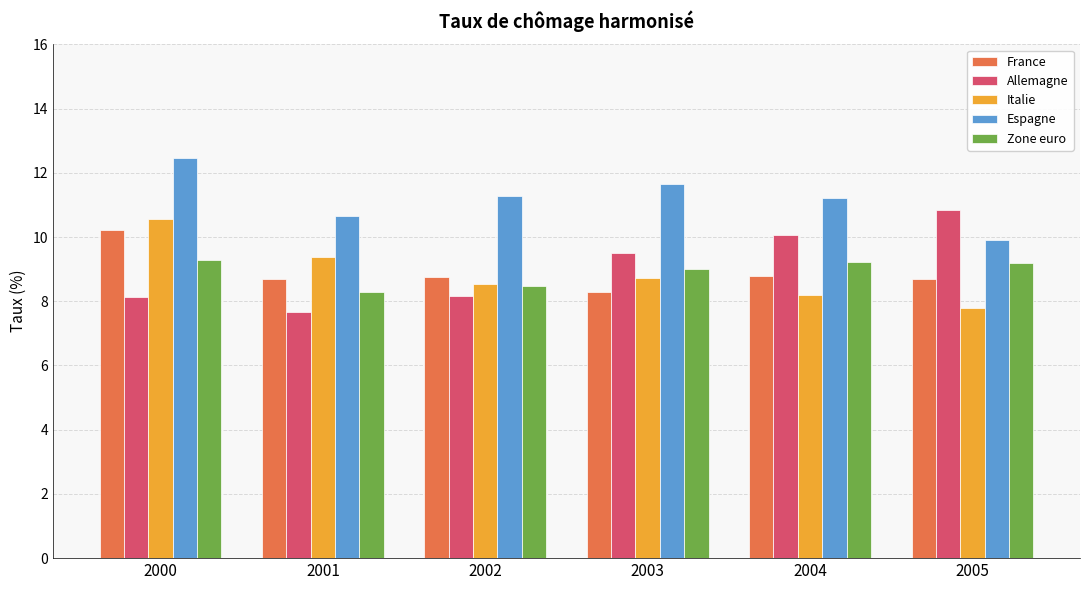

Which category has the lowest value in the France series?

2003